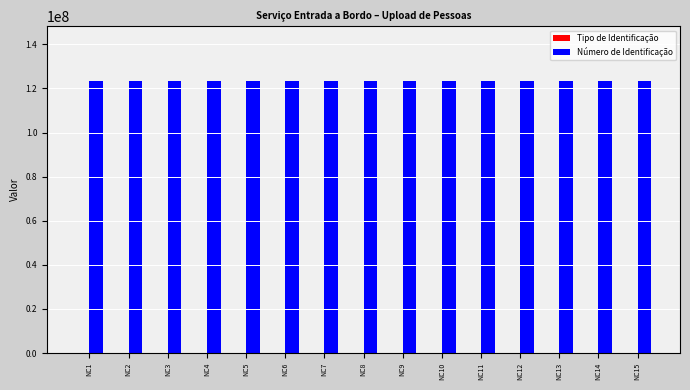

What is the maximum value shown in the chart?

123456789